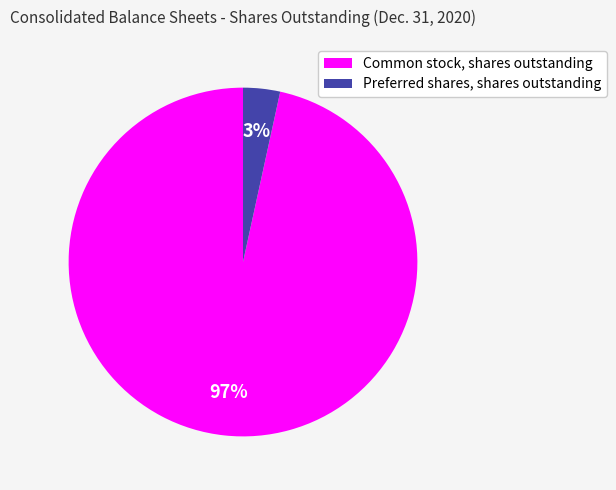

The Preferred shares, shares outstanding slice represents 3% of the pie. True or false?

True